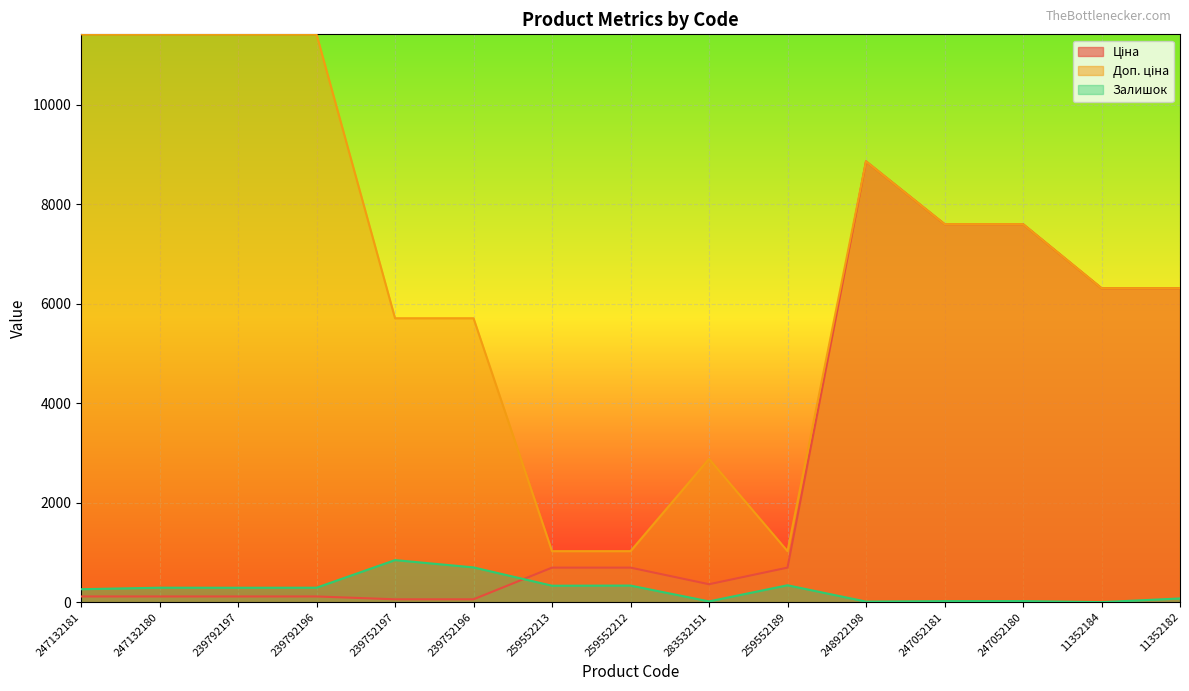

What is the label of the 9th point from the right?

259552213